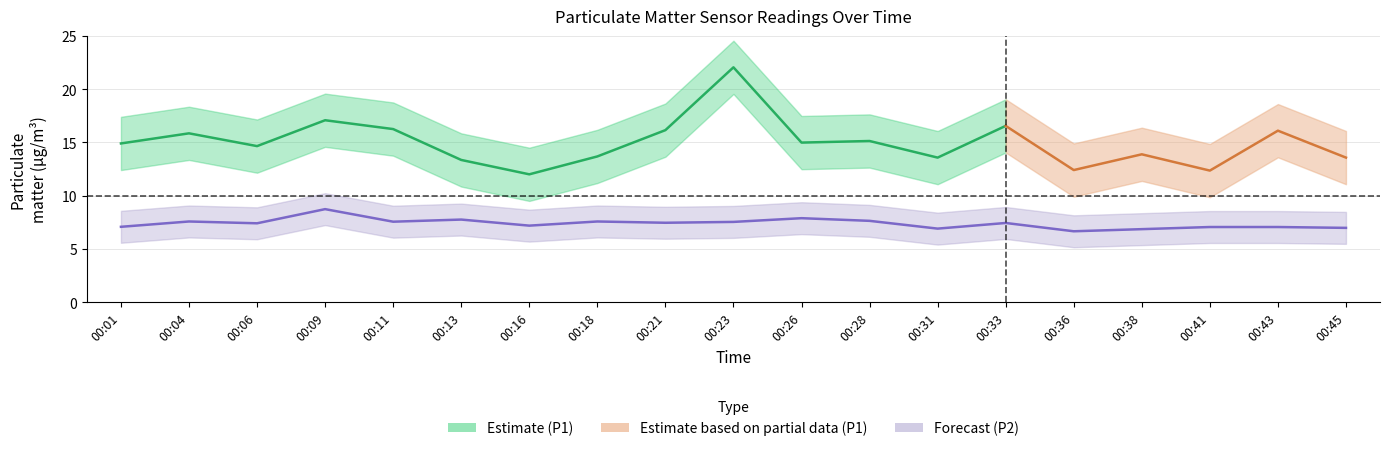

What is the ratio of the value at 00:43 to the value at 00:36?

1.1